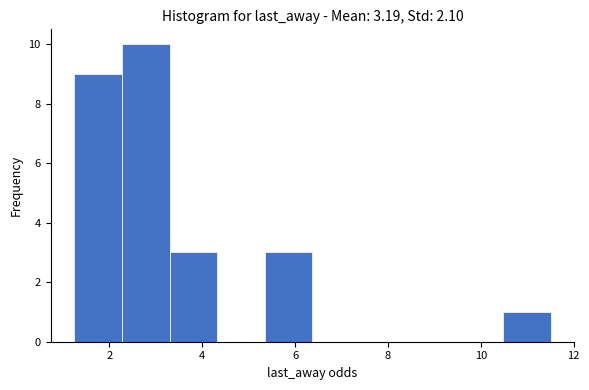

How tall is the bar that spans 3.4 to 4.4 on the x-axis? Neither the bar edges nor the heights are printed on the chart, so give them approximately, as read against the axes.

3